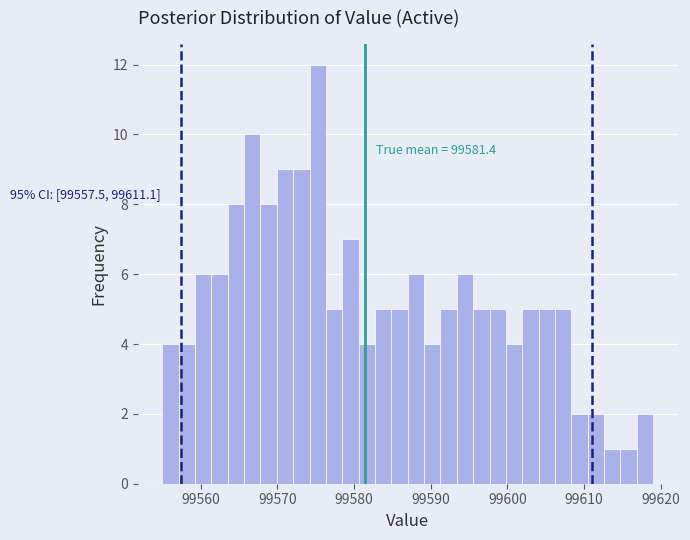

Around what value on the x-axis is the tallest bar? Give the approximate position of its centre, as read against the axis.

99575